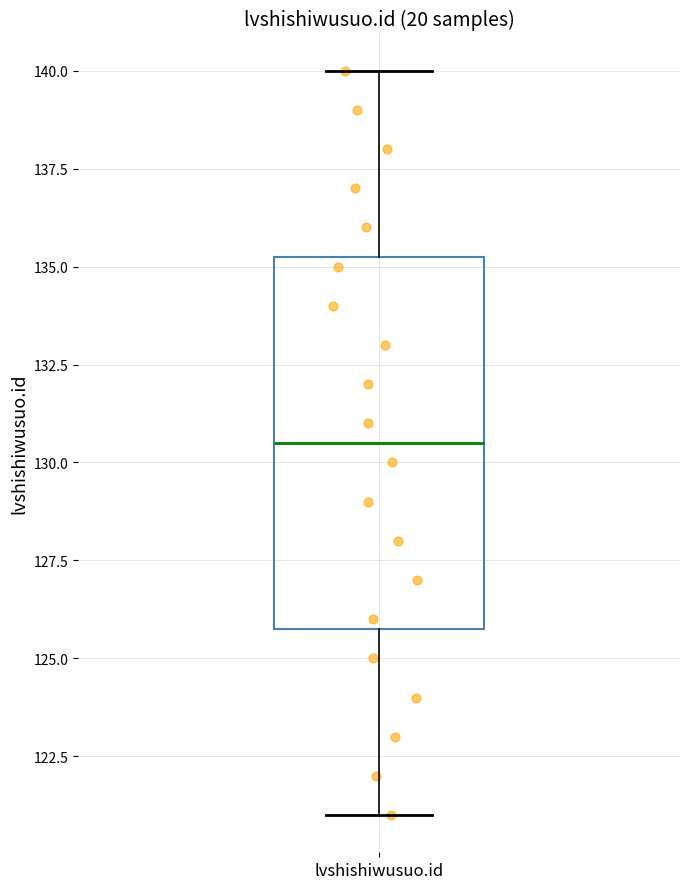

Where is the lower edge of the box for lvshishiwusuo.id on the y-axis? The values are not printed on the chart, so give them approximately, as read against the axis.

126.0